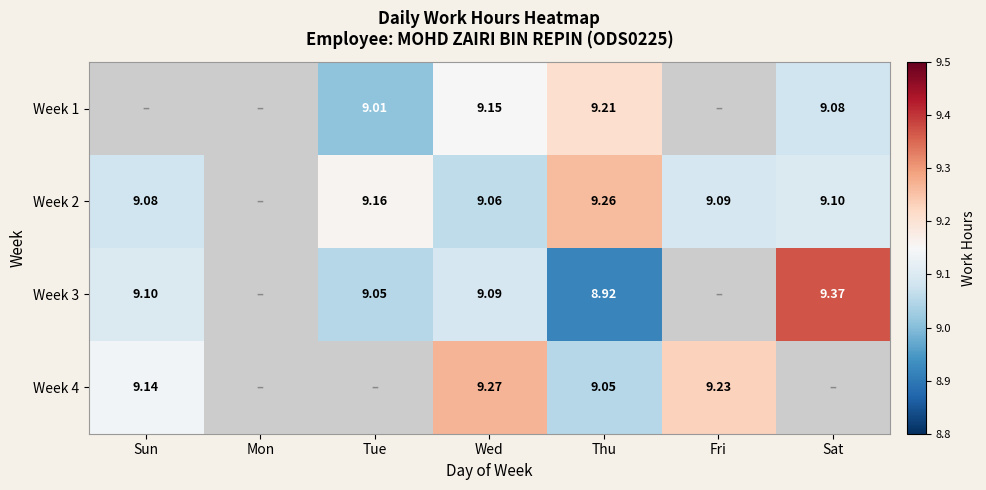

How many data points does each series have?

7